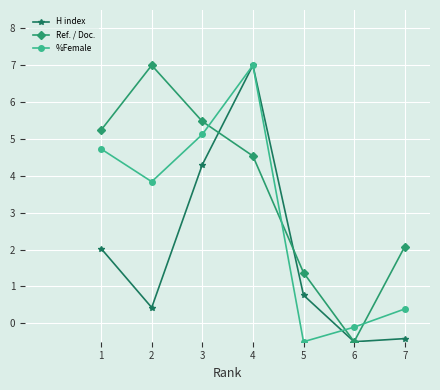

At which label does H index first exceed 0?

1